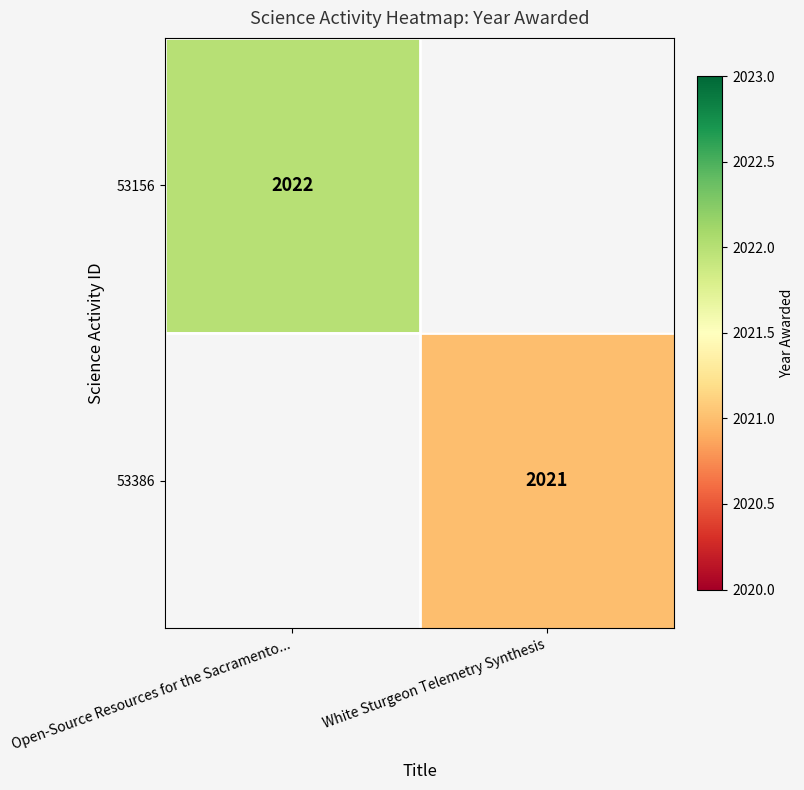

Which label corresponds to the smallest value in the chart?

White Sturgeon Telemetry Synthesis